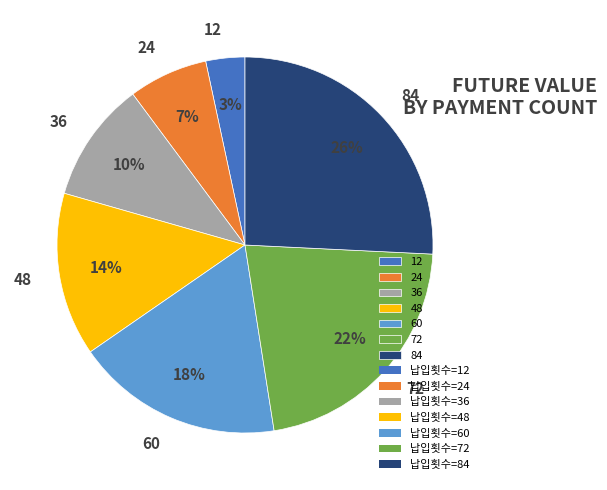

Is there any slice that represents more than half of the pie?

No